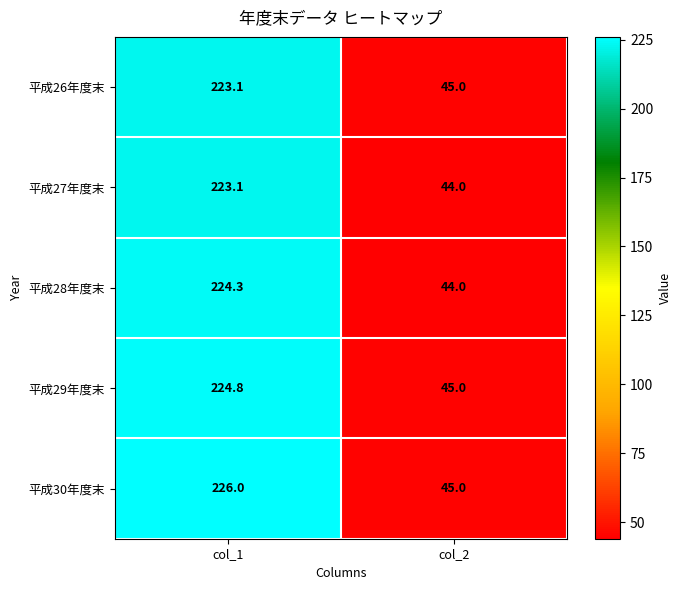

What is the approximate value of 平成28年度末 at col_1?

224.3